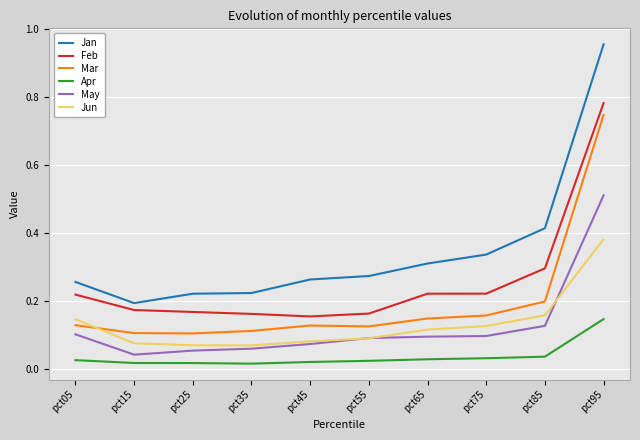

True or false: Jan and Mar intersect in this chart.

False